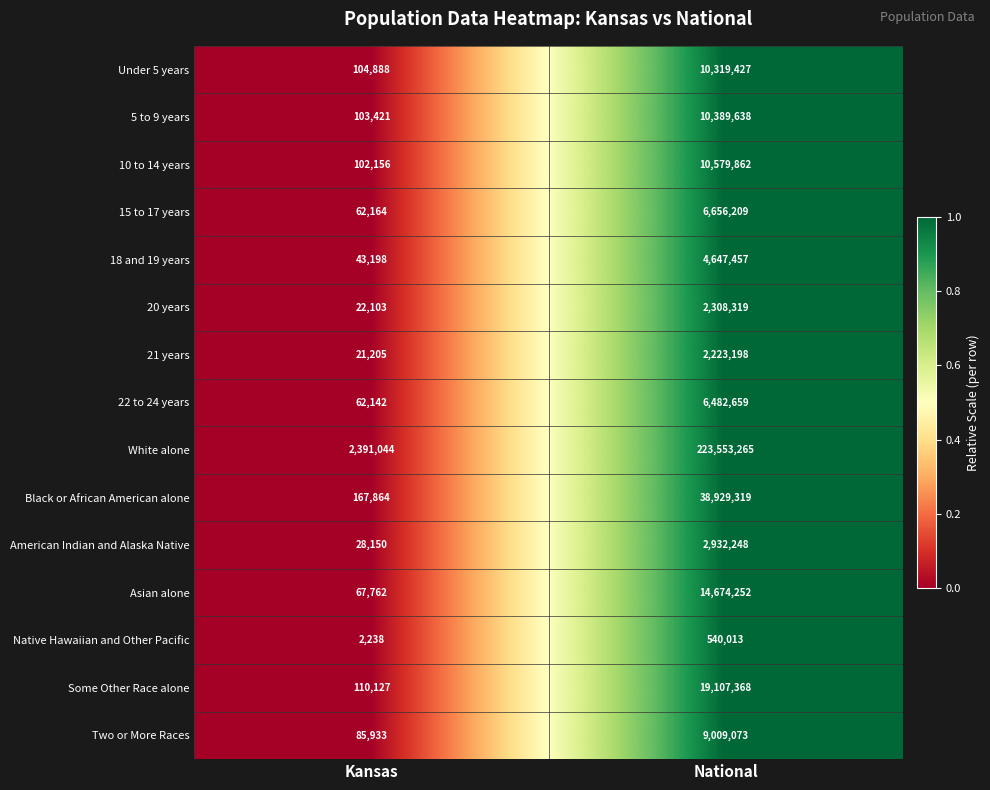

Which series has the widest spread of values?

White alone